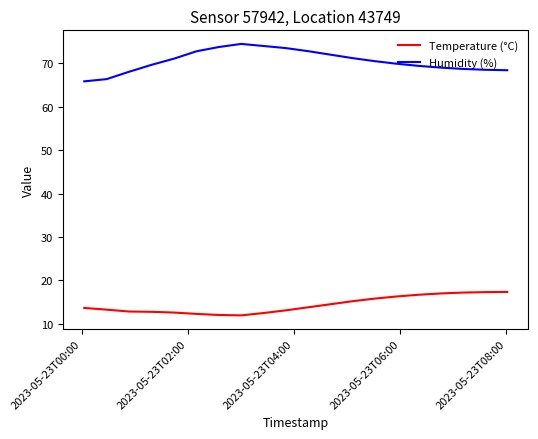

List the series in order of their overall mean, highest first.

Humidity (%), Temperature (°C)